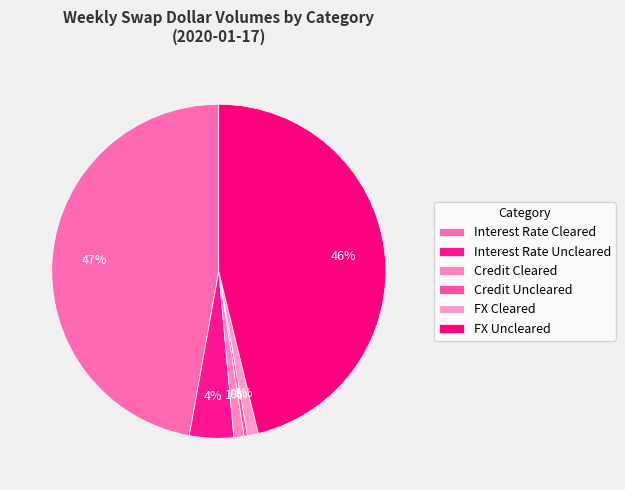

How many slices are in this pie chart?

6